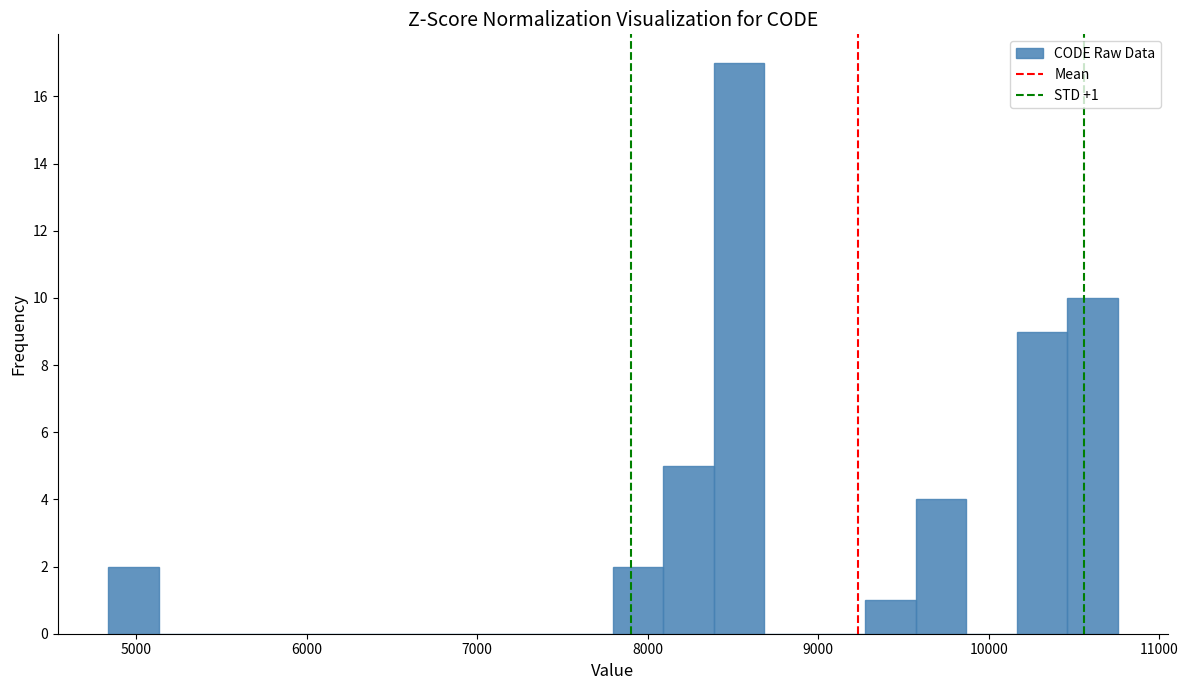

Around what value on the x-axis is the tallest bar? Give the approximate position of its centre, as read against the axis.

8500